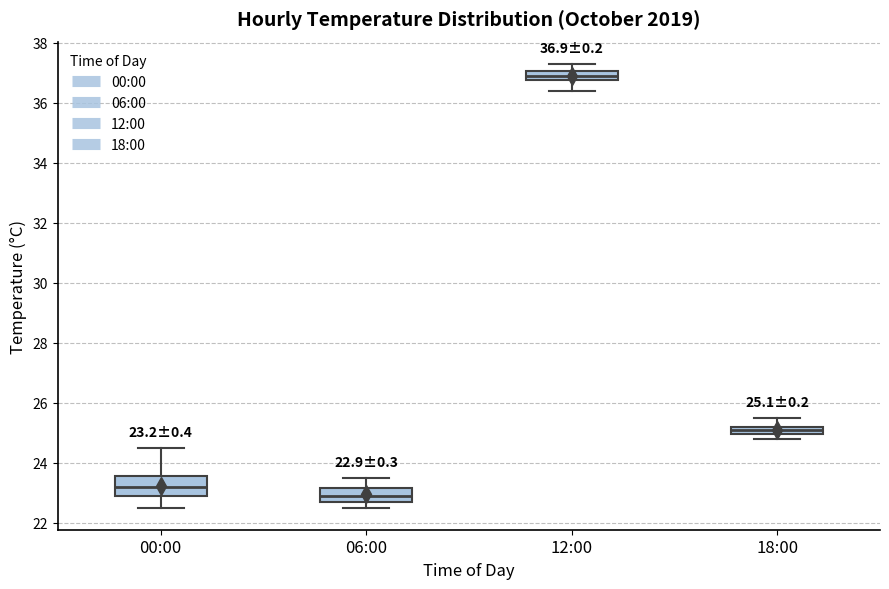

Which box has the lowest median line?

06:00